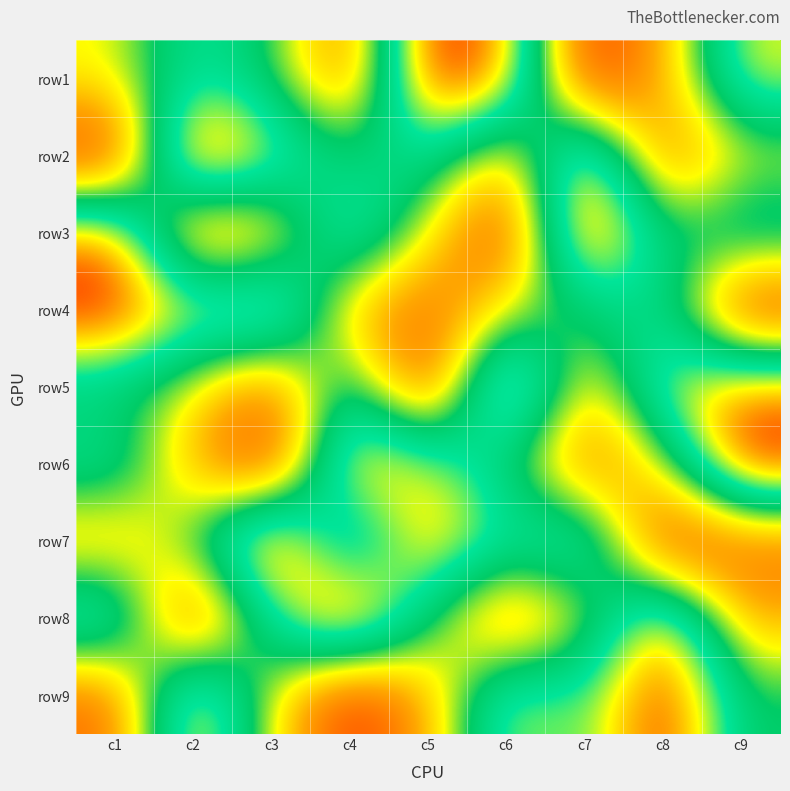

Rank the series at c5 from lowest to highest value.

row5, row4, row9, row3, row8, row2, row6, row7, row1